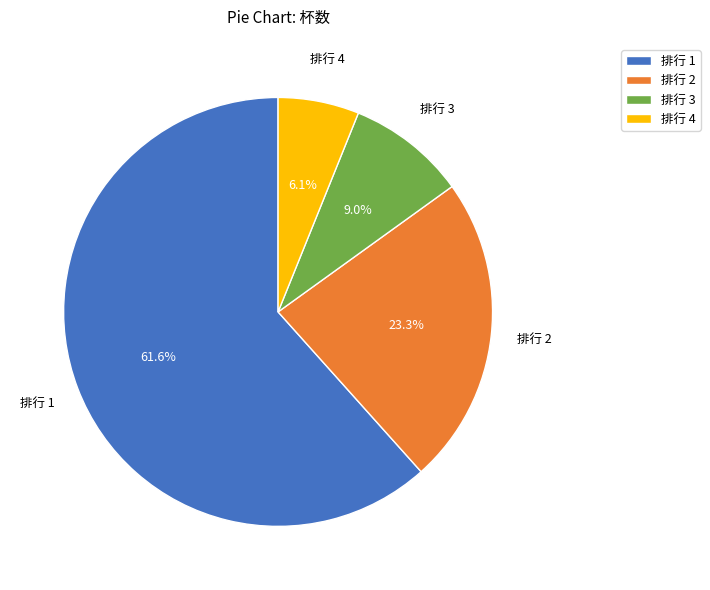

Is there a majority slice in this chart?

Yes